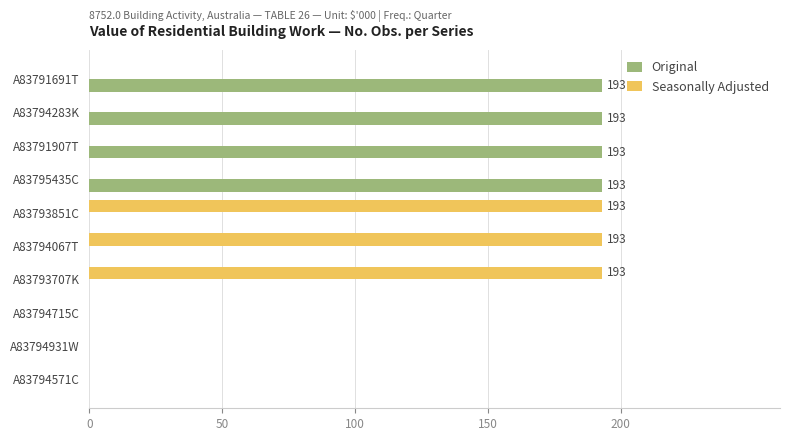

What is the sum of the Seasonally Adjusted values at A83794067T and A83794931W?

193